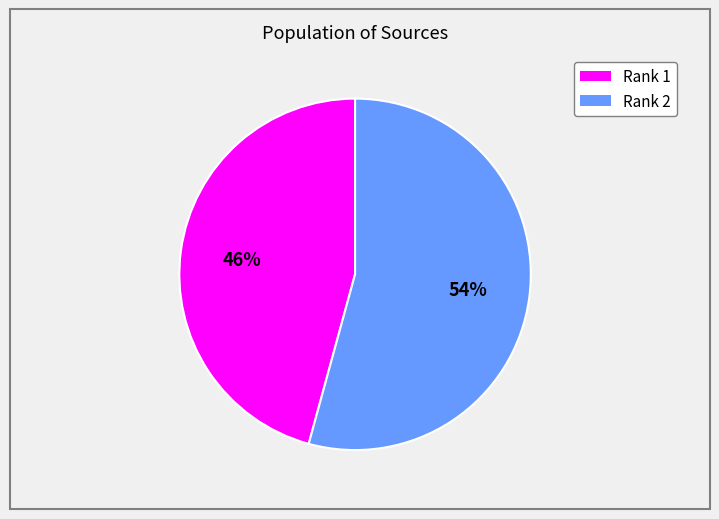

Approximately how many times larger is the value at Rank 2 compared to Rank 1?

1.2